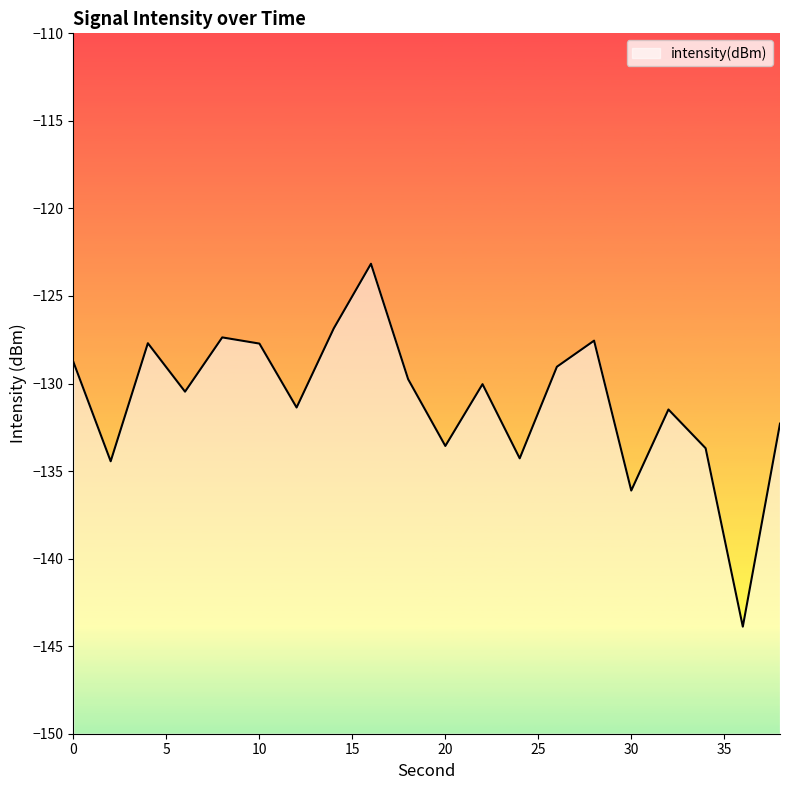

What is the sum of the values at 24 and 0?

-263.1